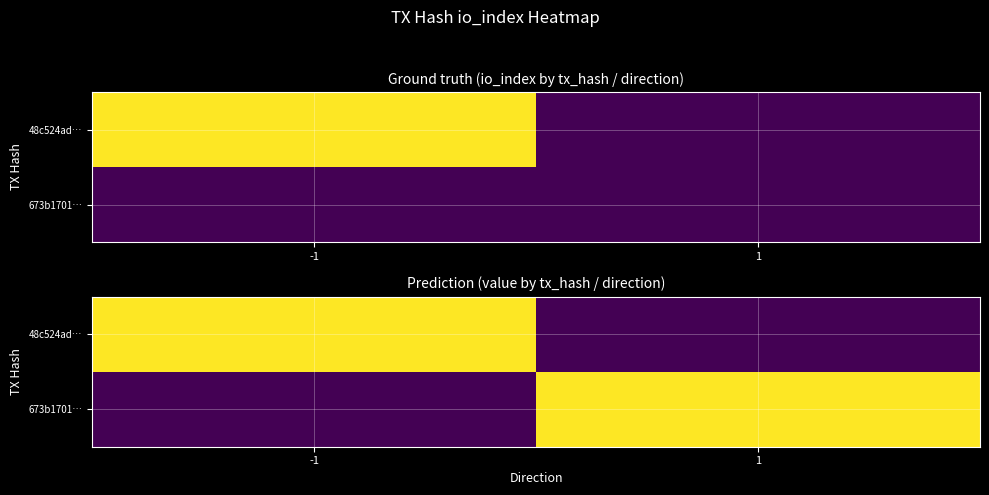

List the series in order of their peak value, lowest first.

48c524ad…, 673b1701…